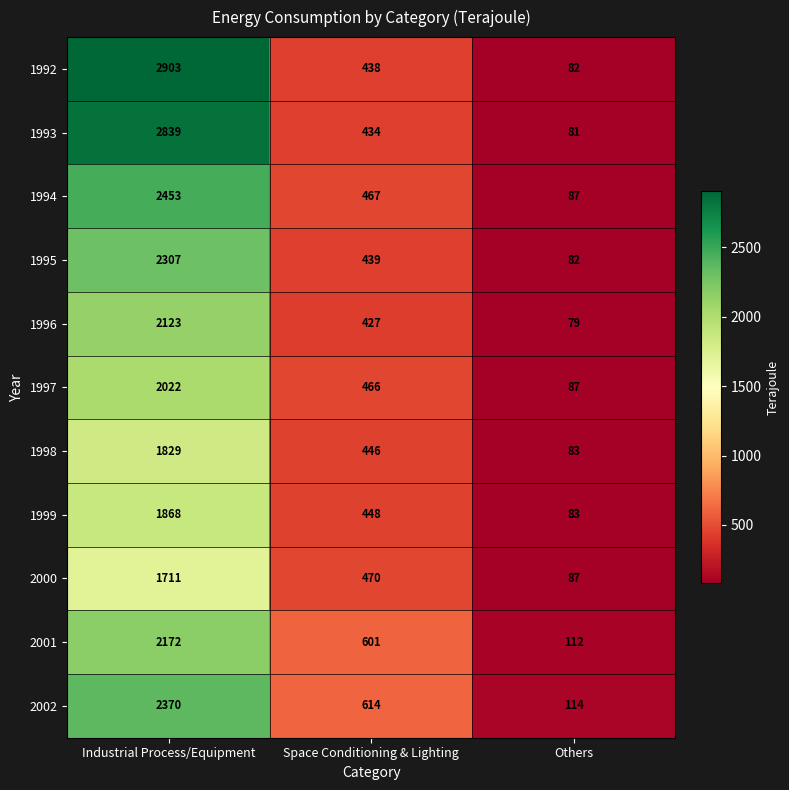

What is the total value across all series at Industrial Process/Equipment?

24597